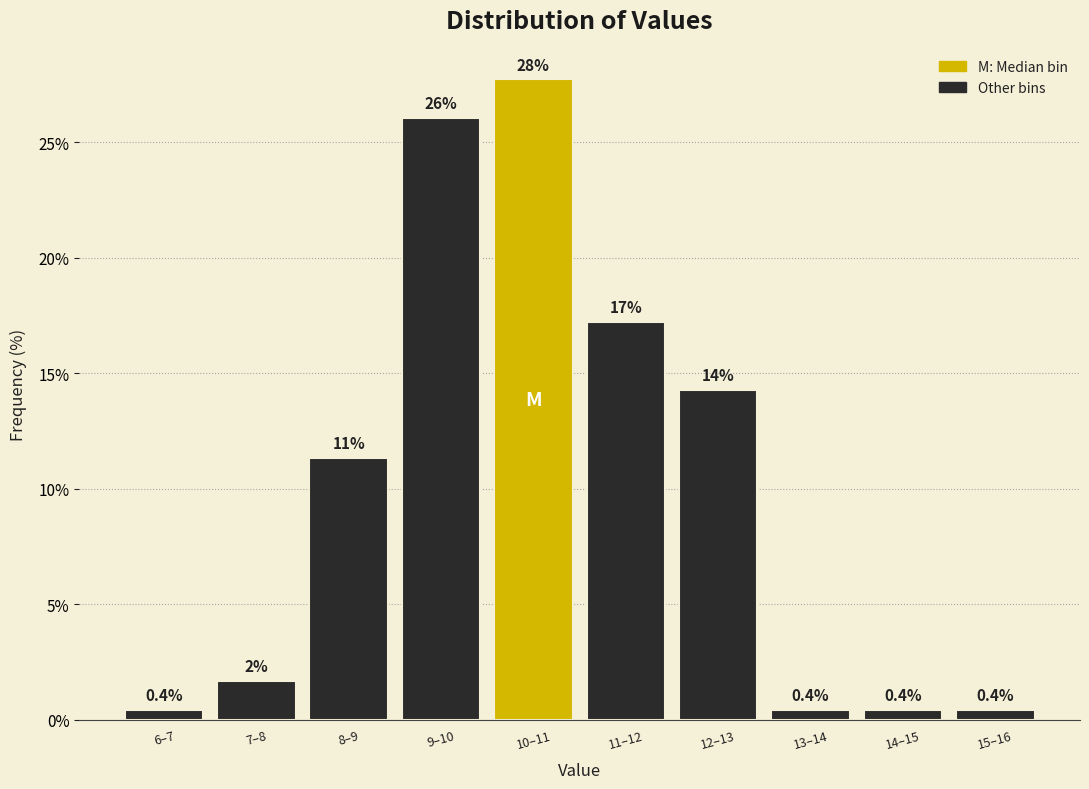

Read the value at 12–13.

14.3